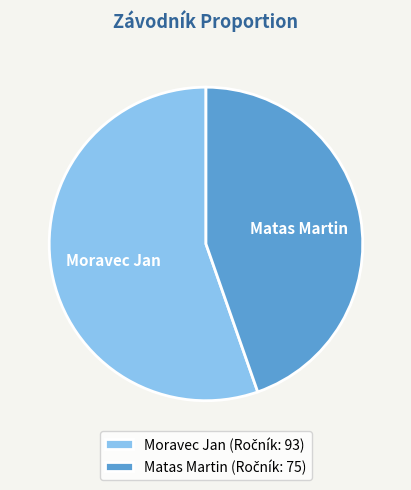

Approximately how many times larger is the value at Moravec Jan compared to Matas Martin?

1.2